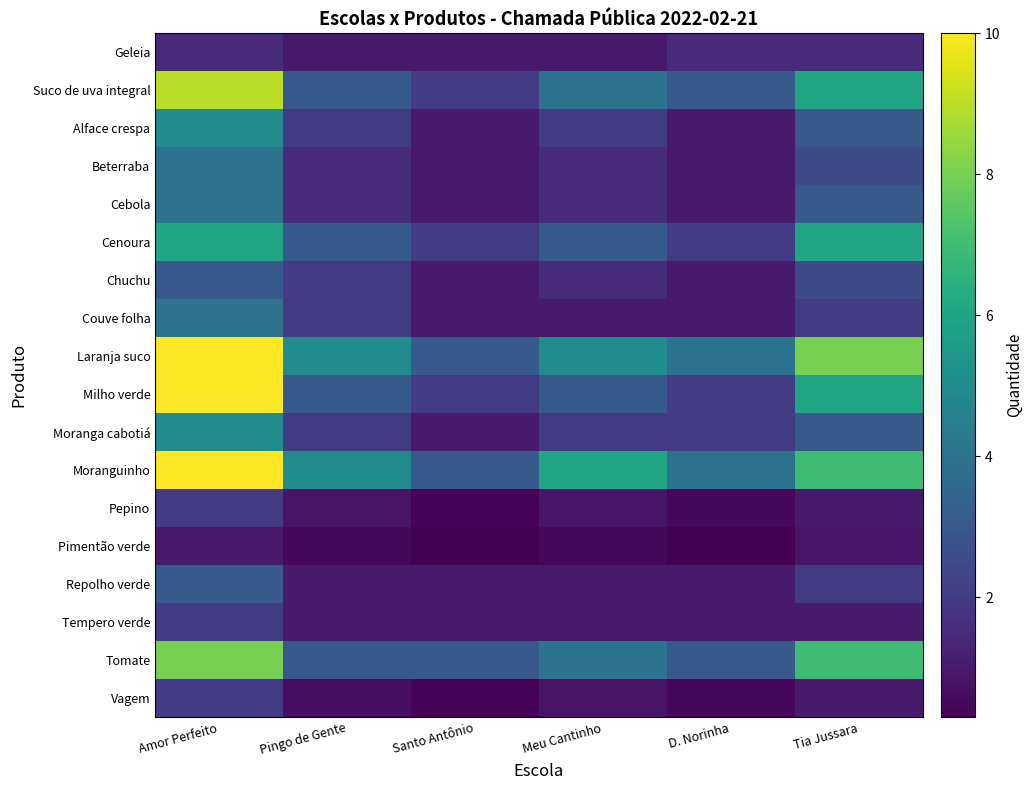

What is the difference between the highest and lowest values at D. Norinha?

3.7